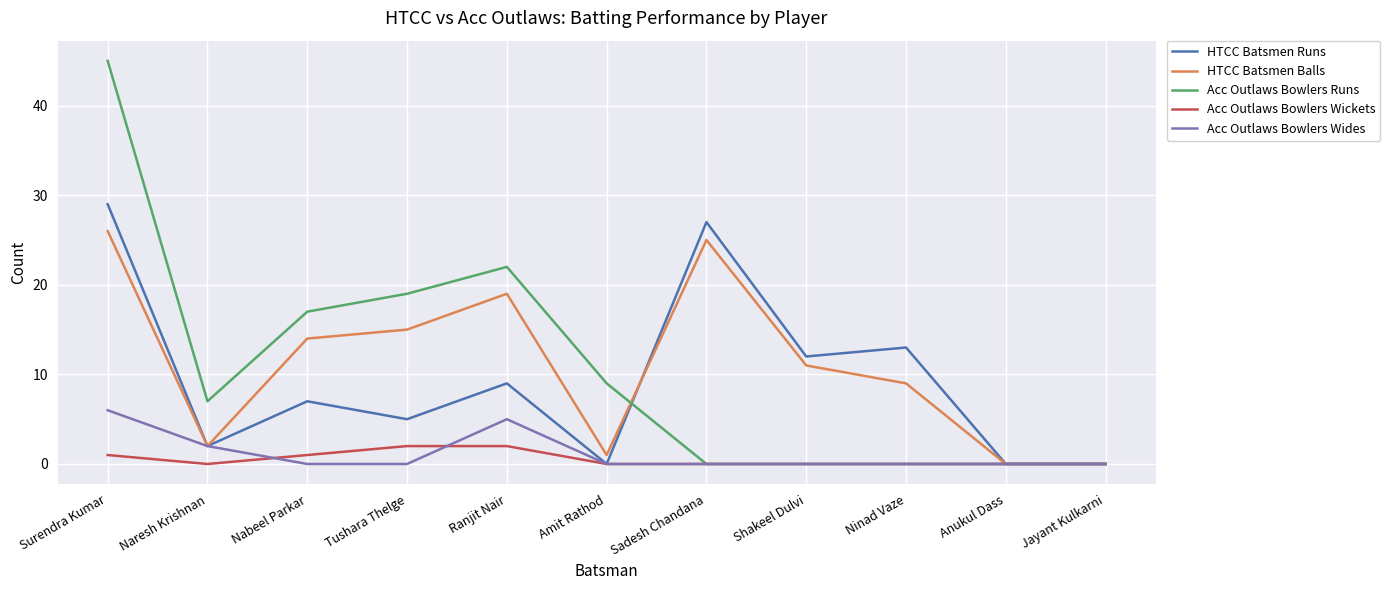

Reading left to right, transcribe all the data shown in this chart.

HTCC Batsmen Runs: 29	2	7	5	9	0	27	12	13	0	0
HTCC Batsmen Balls: 26	2	14	15	19	1	25	11	9	0	0
Acc Outlaws Bowlers Runs: 45	7	17	19	22	9	0	0	0	0	0
Acc Outlaws Bowlers Wickets: 1	0	1	2	2	0	0	0	0	0	0
Acc Outlaws Bowlers Wides: 6	2	0	0	5	0	0	0	0	0	0